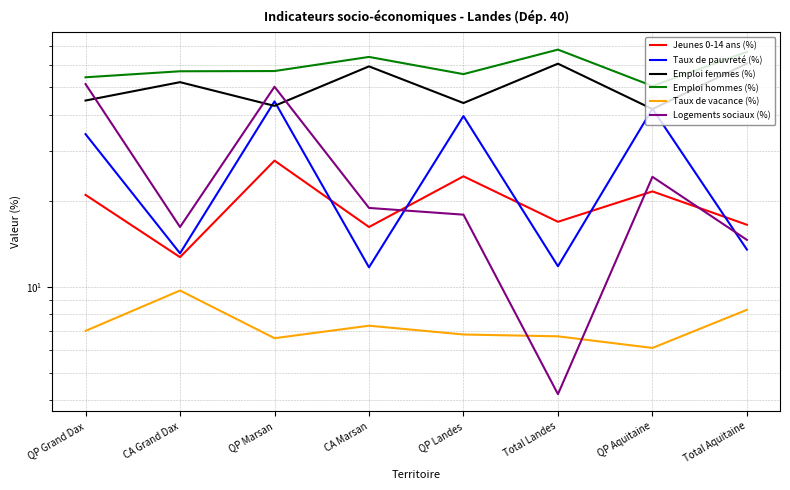

Which series has the largest total across all categories?

Emploi hommes (%)